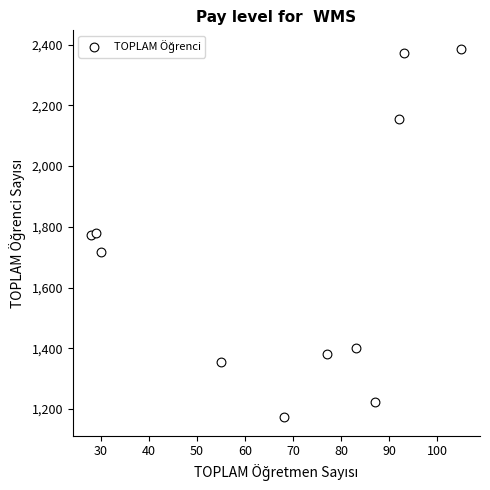

What is the average X value?

68